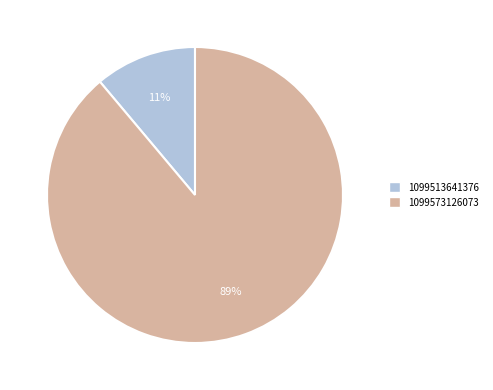

Is 1099573126073 the majority of the pie?

Yes